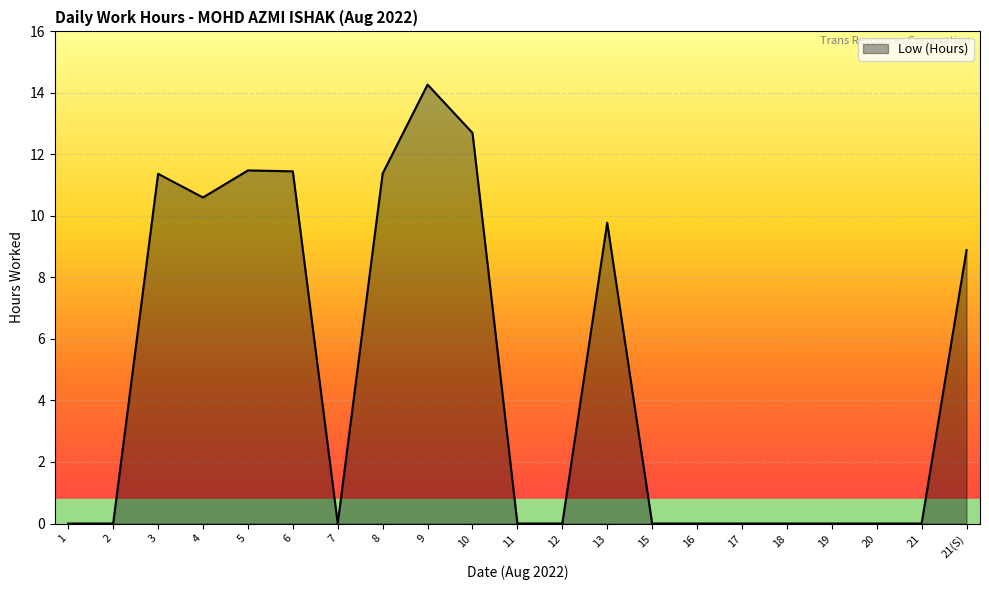

Which category has the highest value across all series?

9